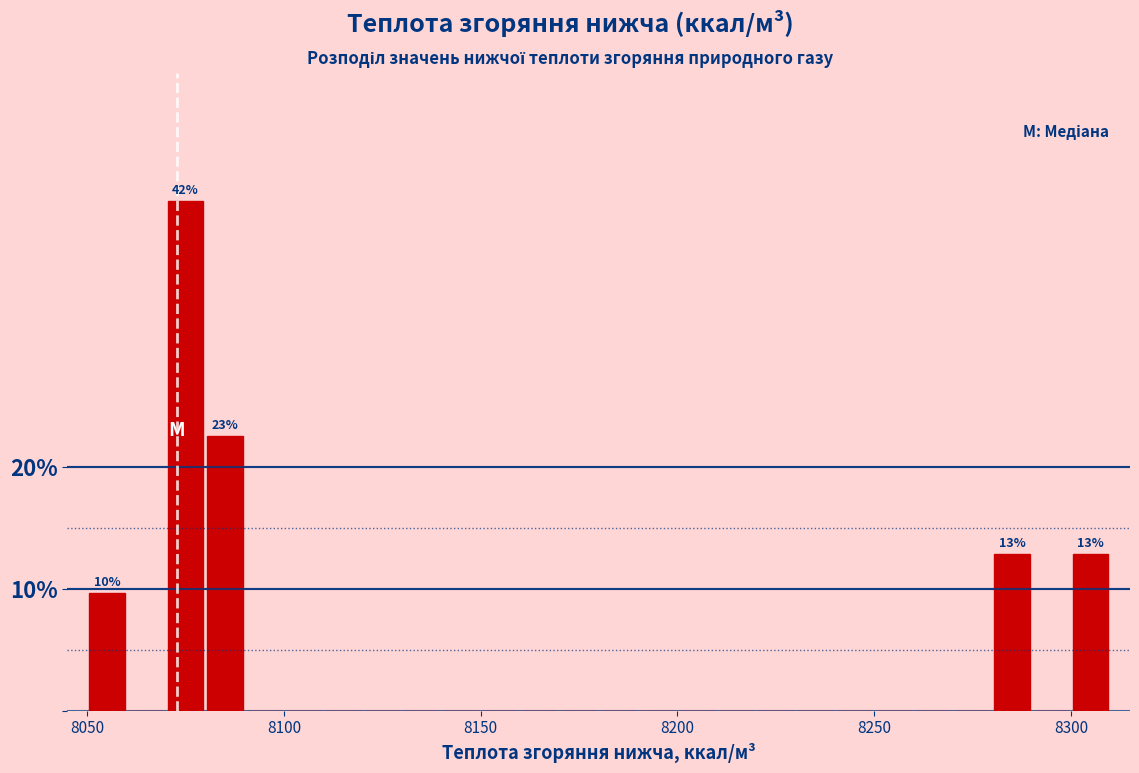

Read against the x-axis, roughly where is the centre of the tallest bar?

8075